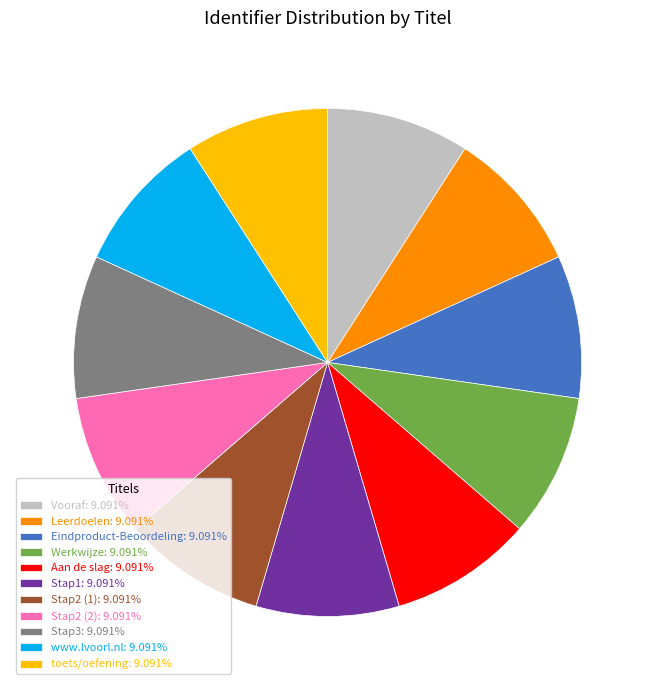

How many slices are in this pie chart?

11